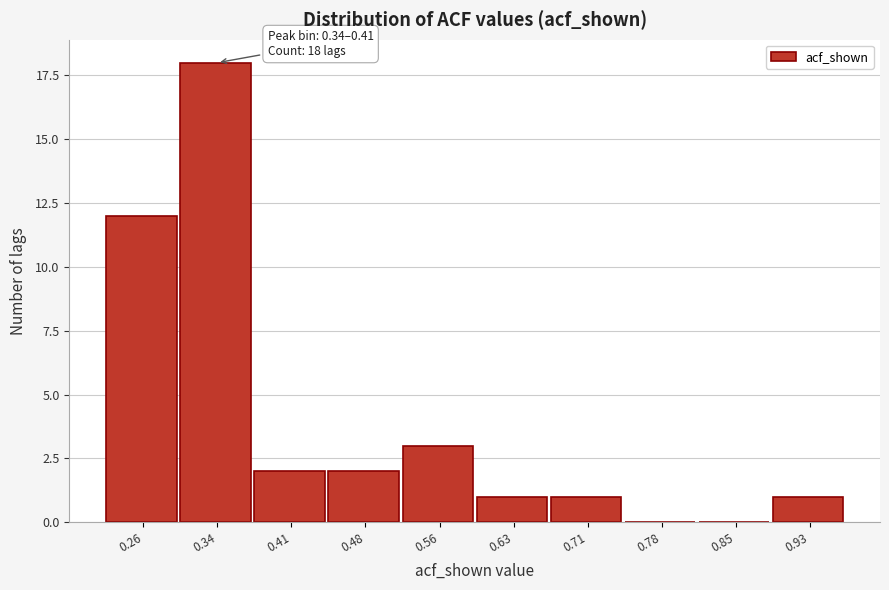

Reading left to right, what are all the values shown in this chart?

0.26=12	0.34=18	0.41=2	0.48=2	0.56=3	0.63=1	0.71=1	0.78=0	0.85=0	0.93=1